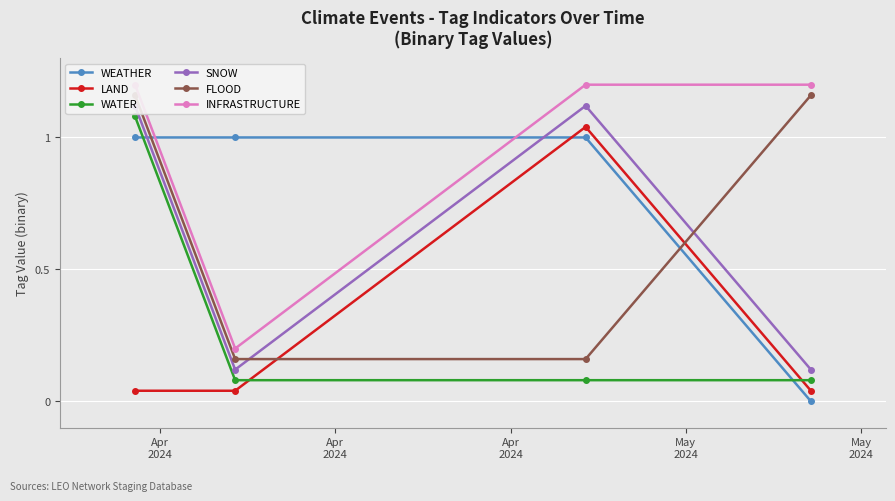

What is the difference between the maximum and minimum values in the SNOW series?

1.0